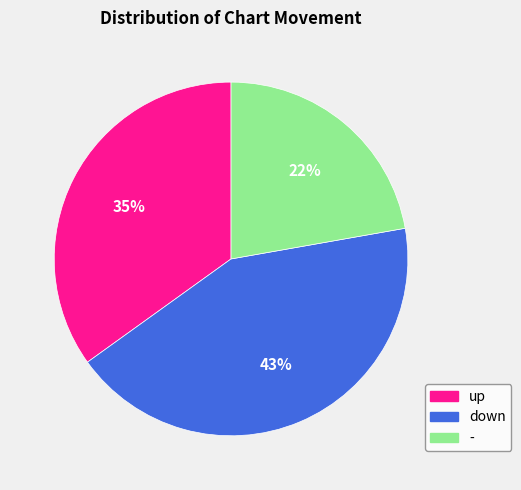

The down slice represents 43% of the pie. True or false?

True